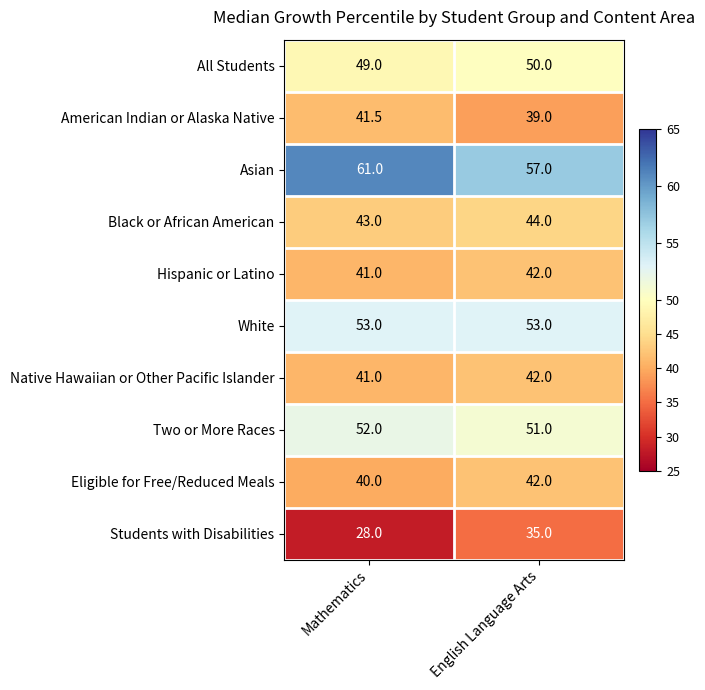

How many data points does each series have?

2